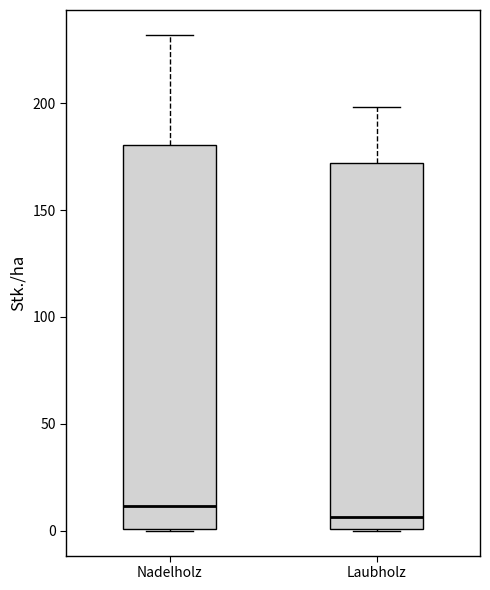

Reading left to right, transcribe this box plot: for each box, give where its median line is, the range the box spans, and where its two whiskers end, as read against the y-axis. The values are not printed on the chart, so give them approximately, as read against the axis.

Nadelholz: median 10, box 0 to 180, whiskers 0 to 230
Laubholz: median 5, box 0 to 170, whiskers 0 to 200